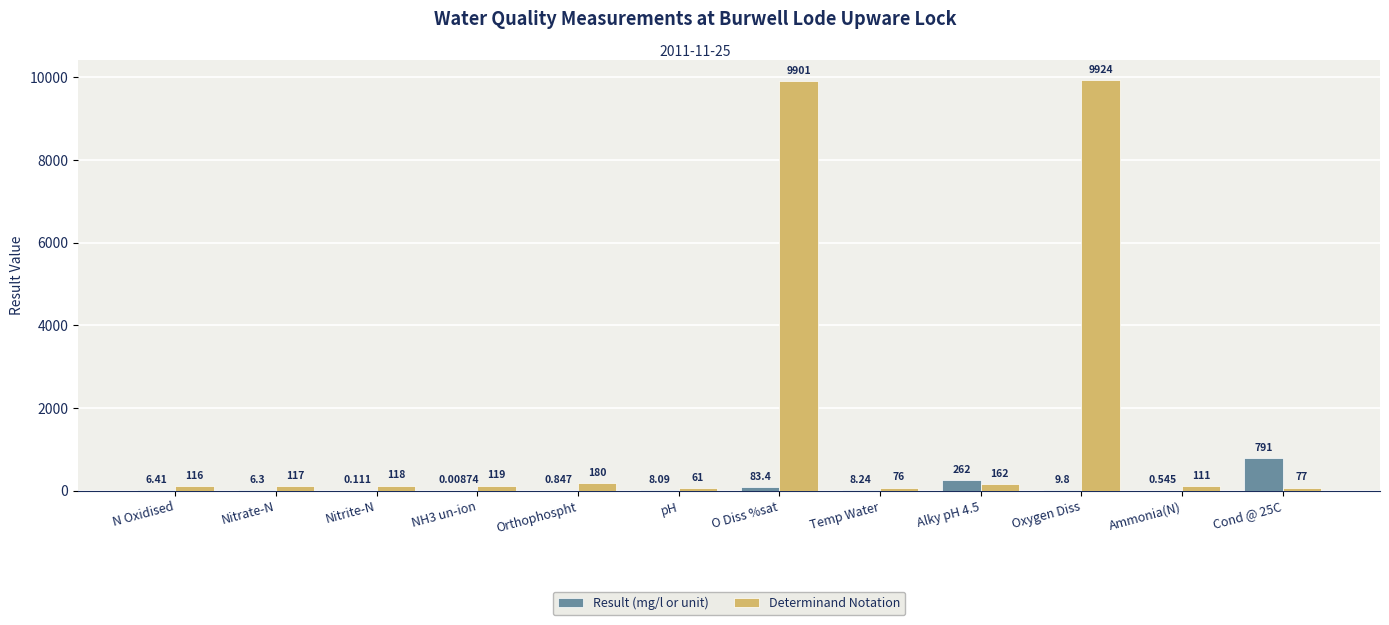

At which category is the sum across all series the highest?

O Diss %sat